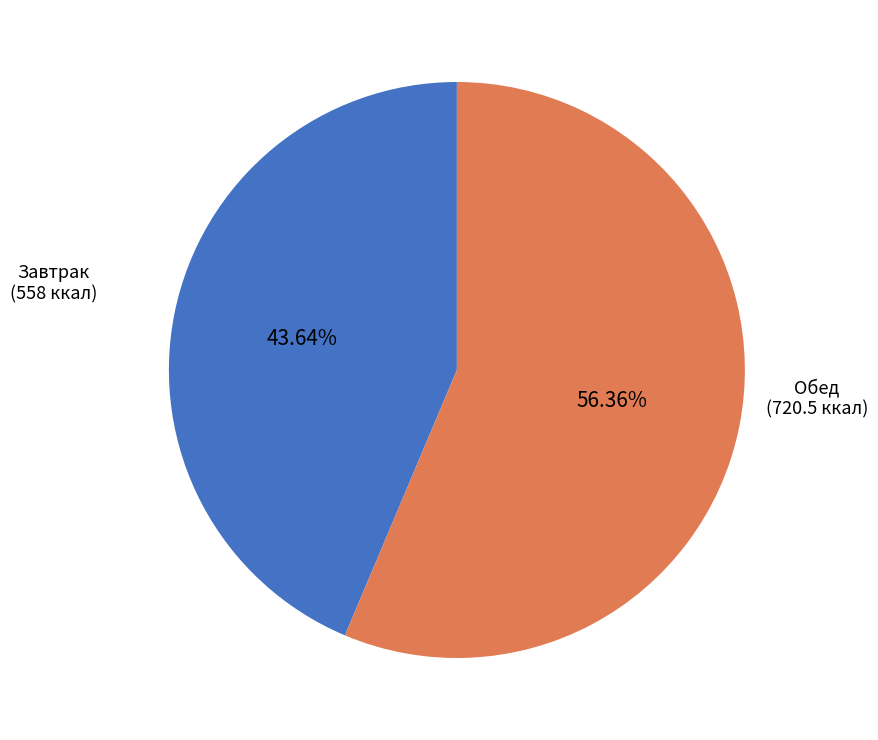

Is there a majority slice in this chart?

Yes